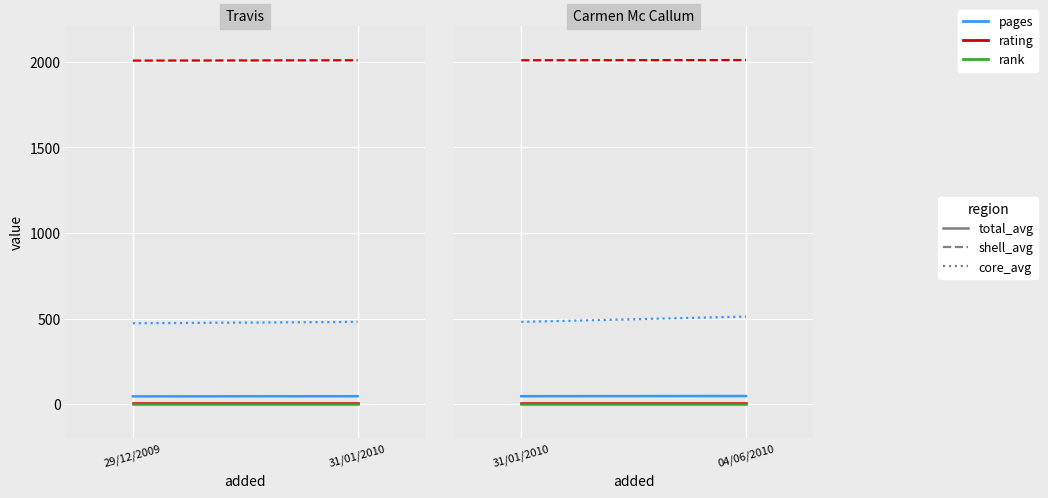

Which series has the largest range (max minus min)?

id